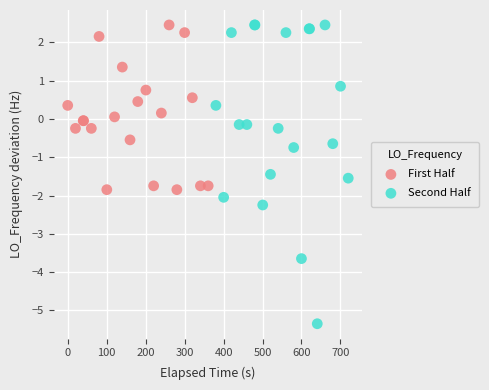

Which series reaches the minimum Y coordinate?

Second Half